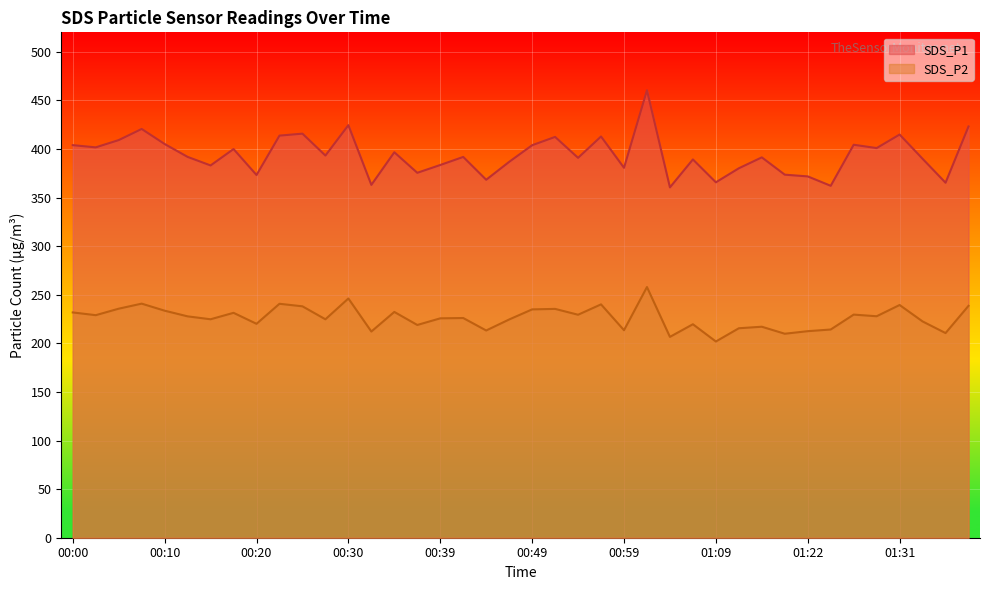

What value does the SDS_P1 series have at 00:30?

424.5